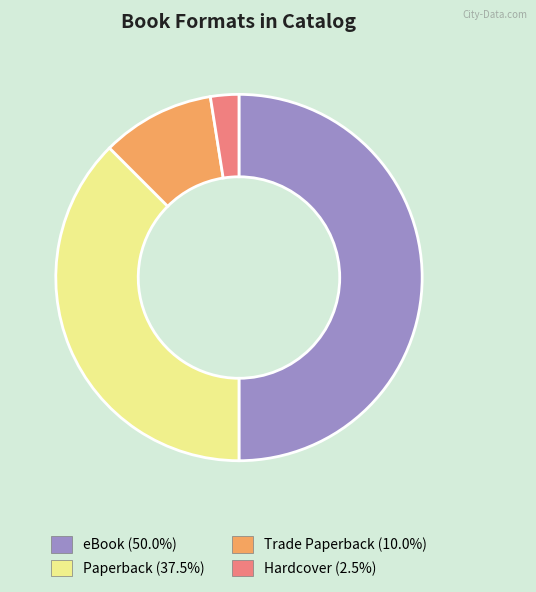

Is it true that Trade Paperback is 1% of the pie?

False